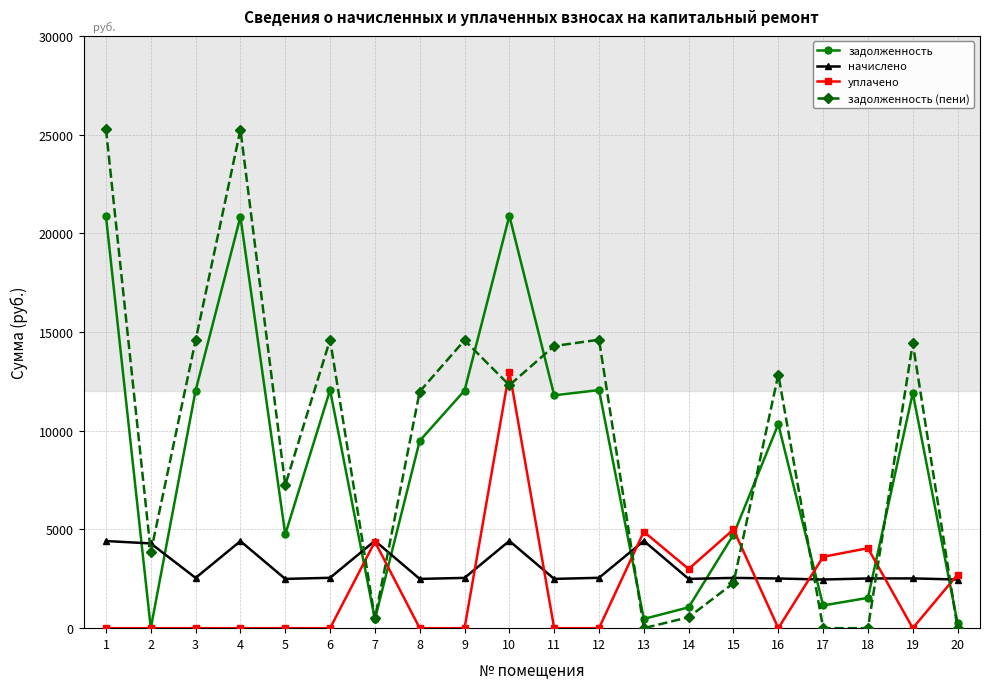

What is the spread (max minus min) of values at 8?

11987.0